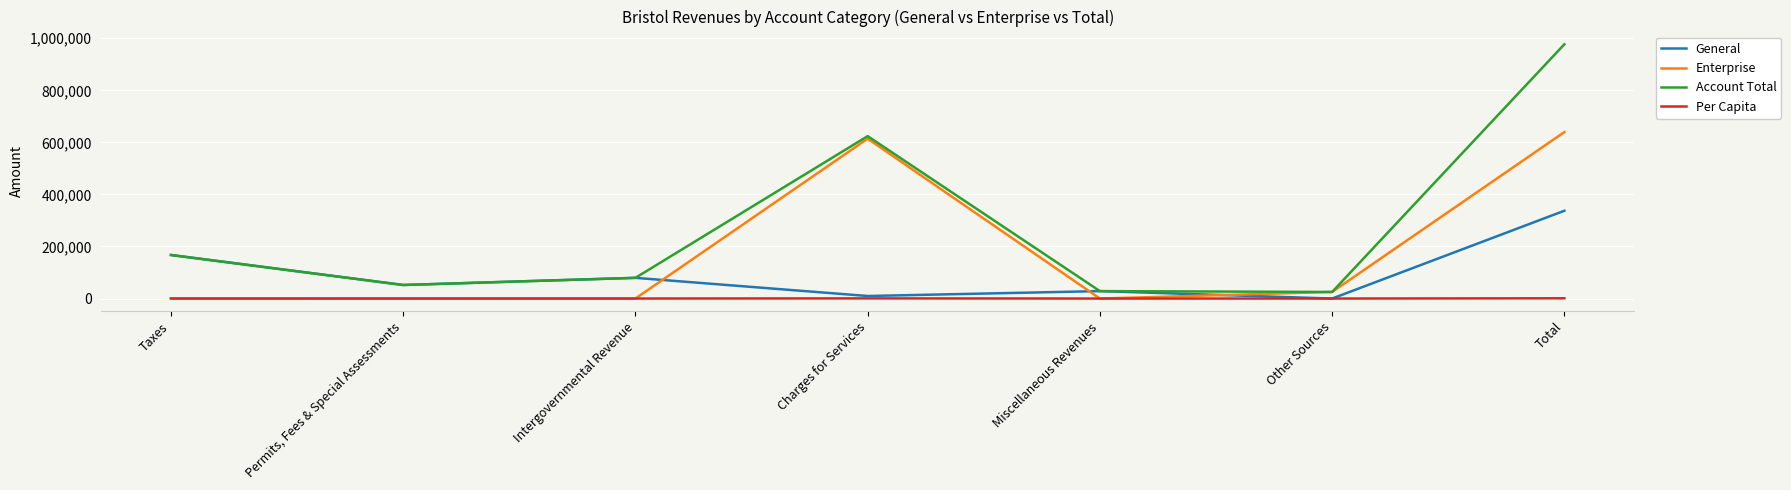

True or false: Account Total and Per Capita intersect in this chart.

False